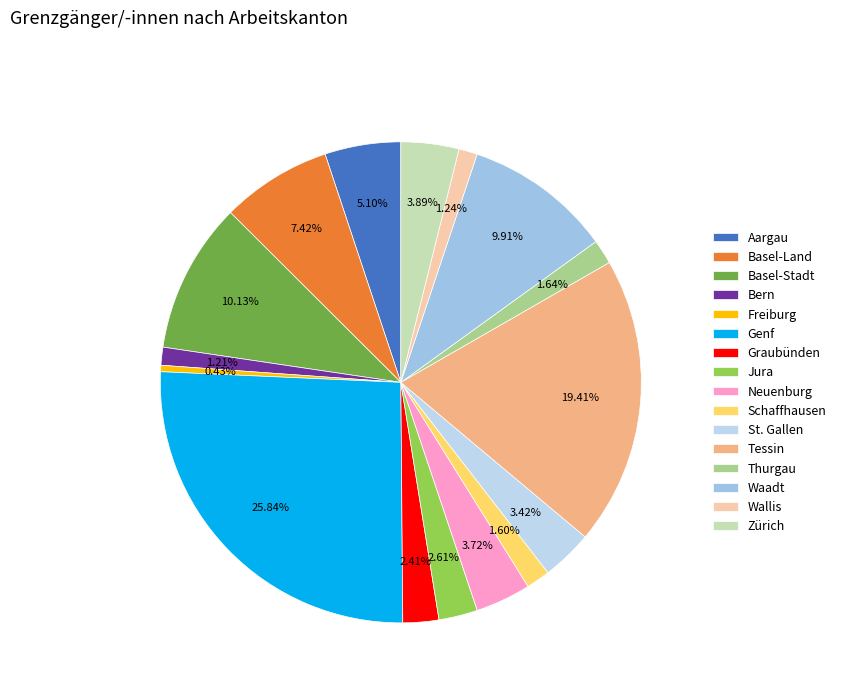

Combined, do Freiburg and Zürich account for over 50%?

No